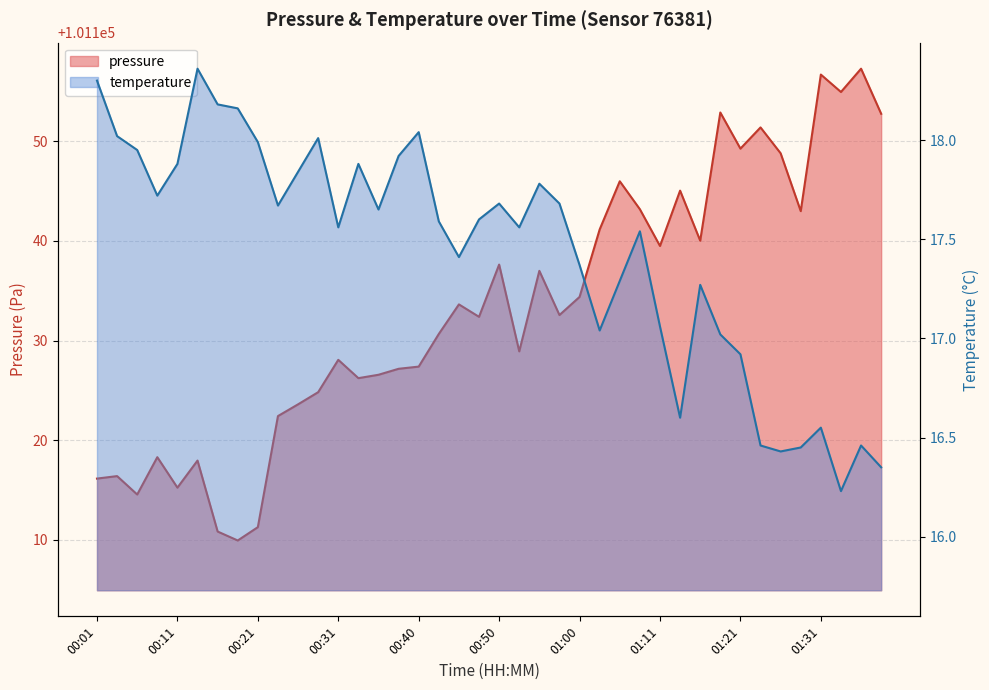

How many lines are shown in the chart?

2